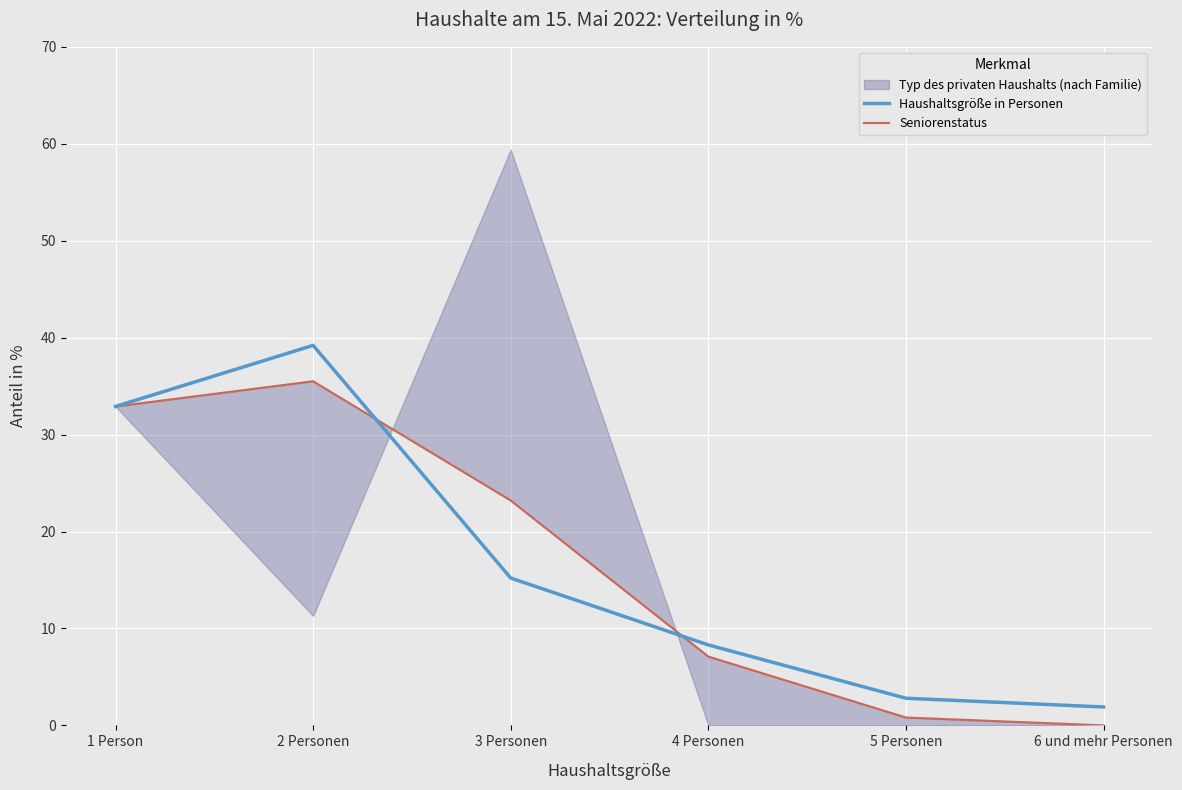

What is the value of the Haushaltsgröße in Personen point at the 5th from the left?

2.8